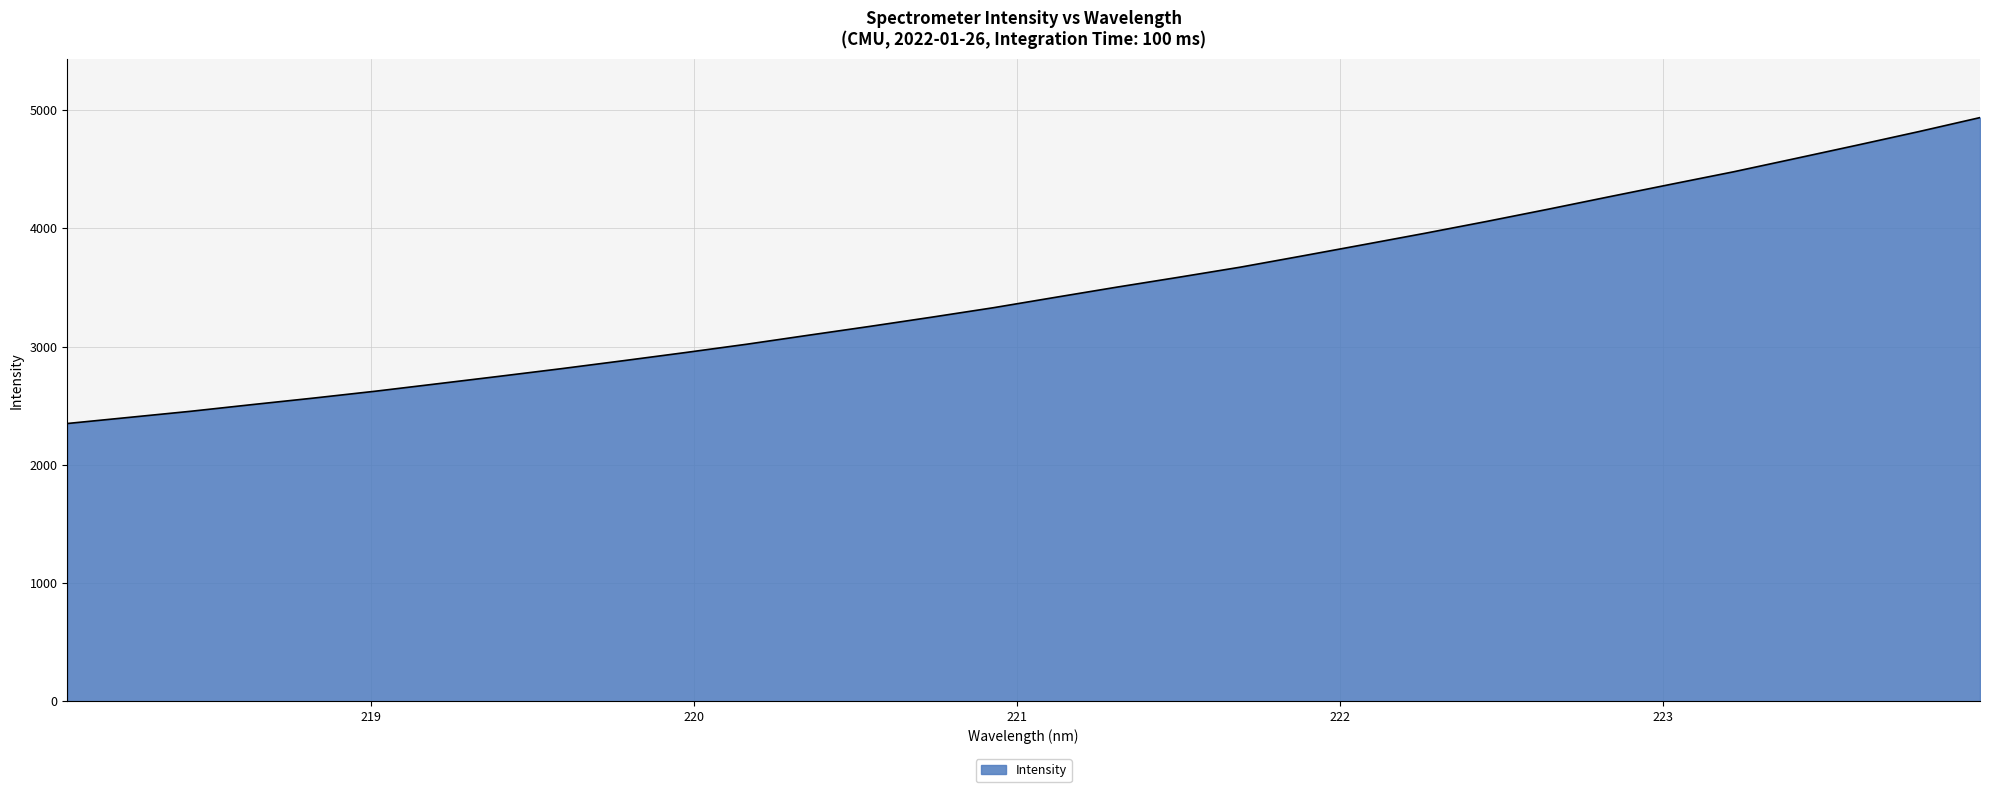

What is the greatest value displayed?

4936.5